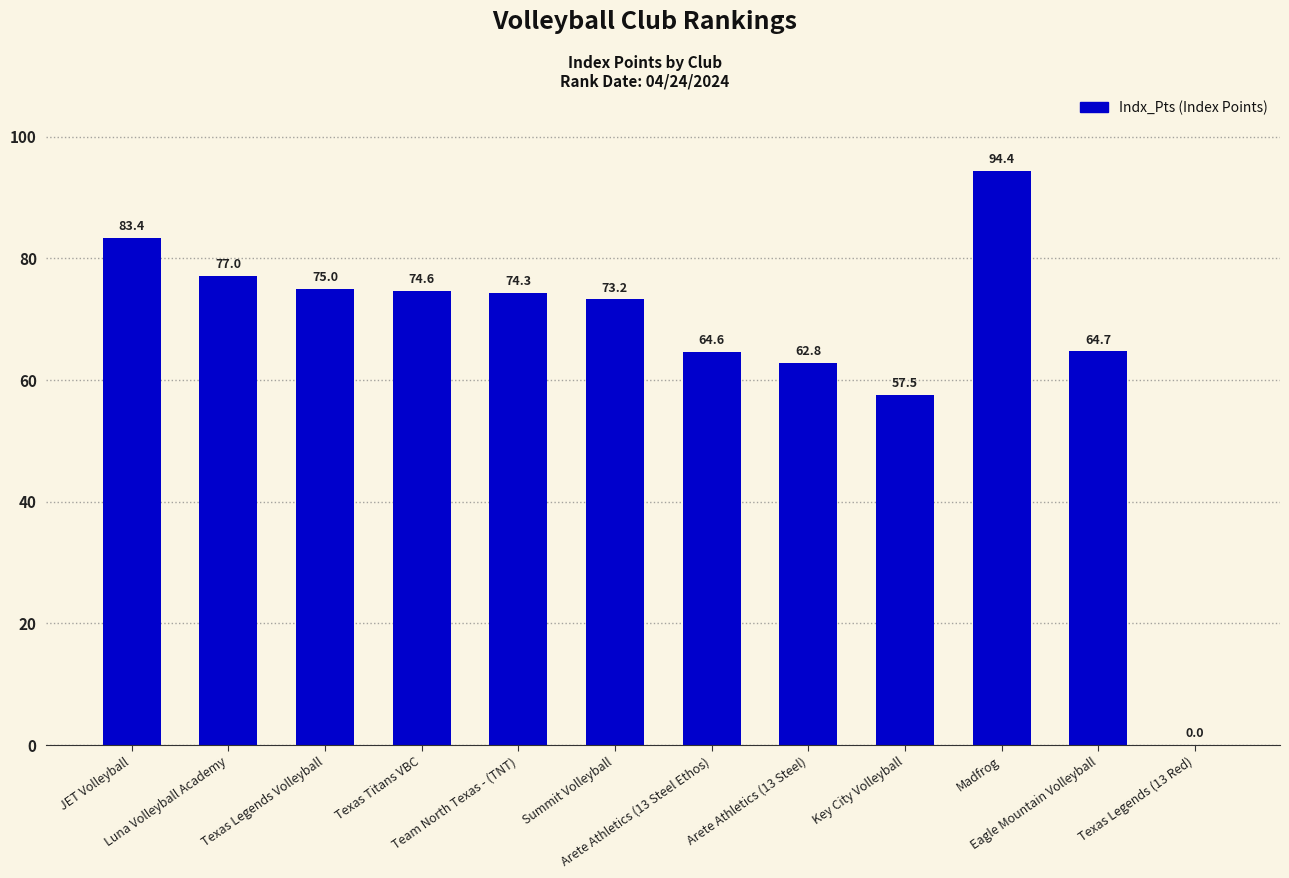

Which label corresponds to the largest value in the chart?

Madfrog